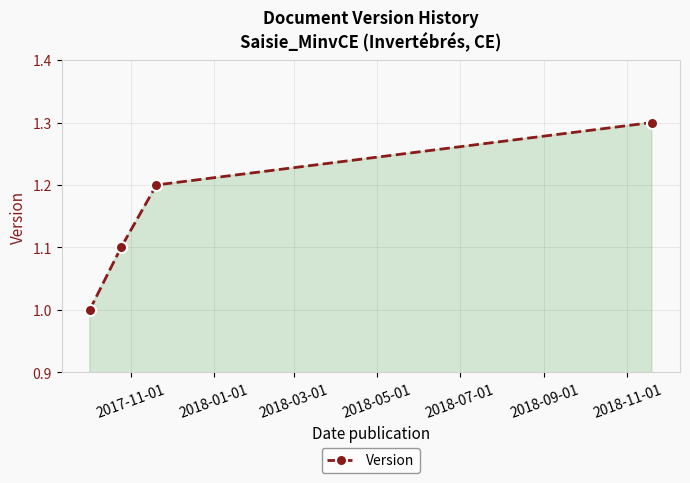

True or false: there are more than 2 points higher than both neighbors.

False